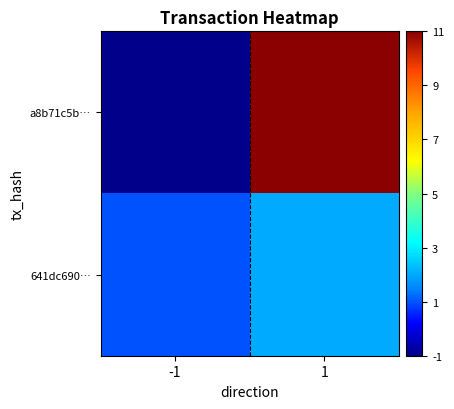

Which label corresponds to the smallest value in the chart?

-1